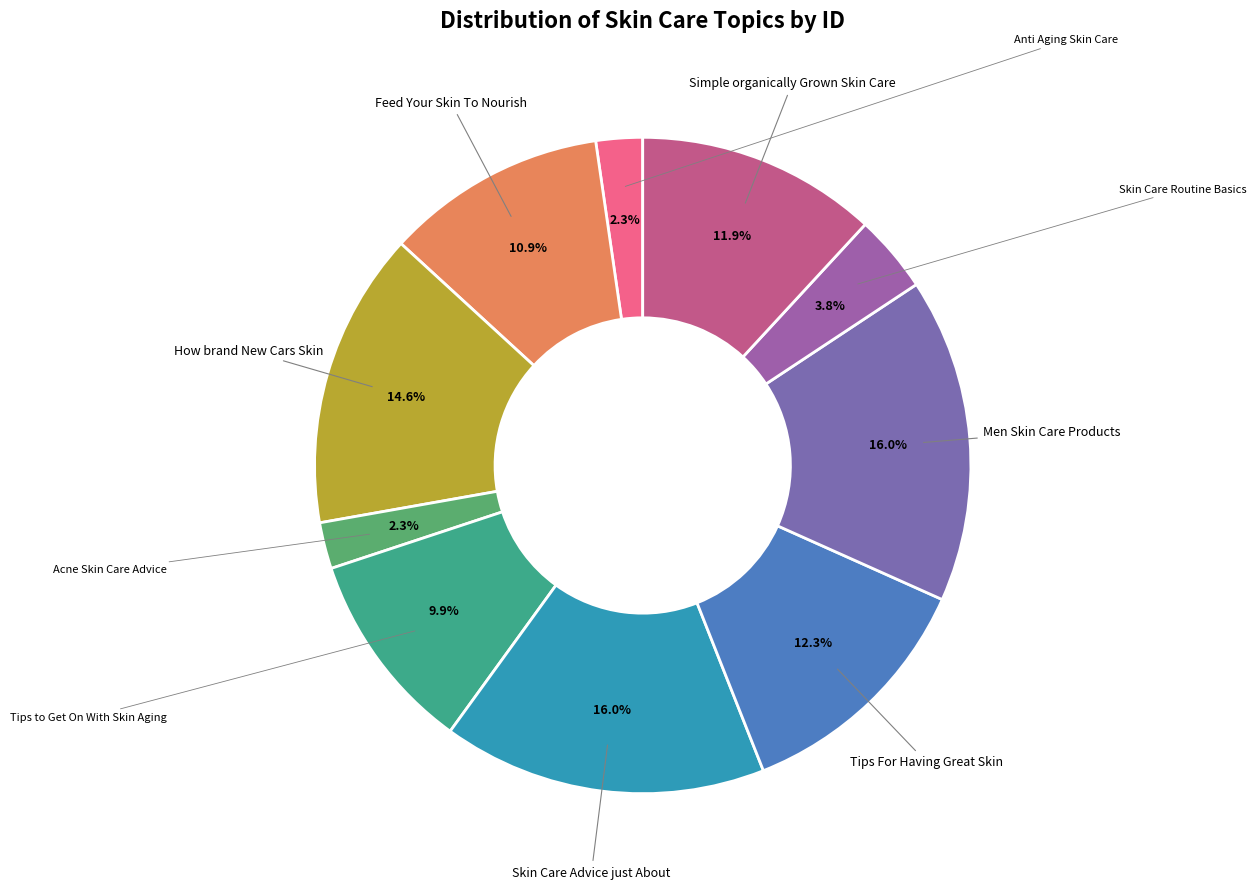

To the nearest percent, what is the average slice percentage?

10%